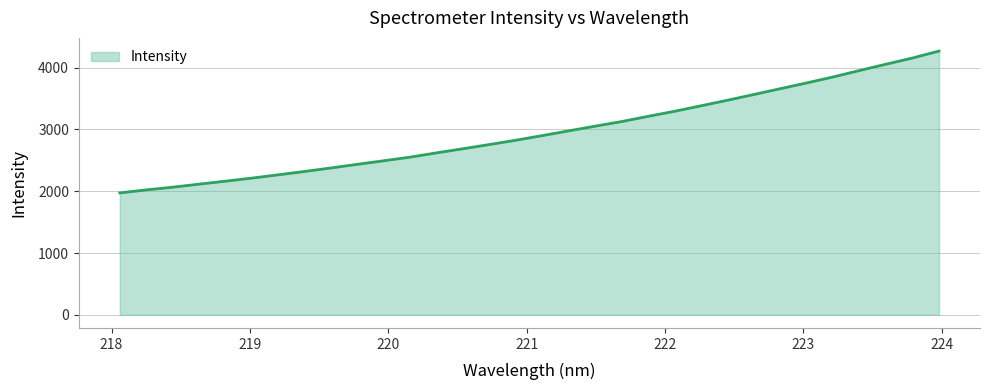

How many lines are shown in the chart?

1